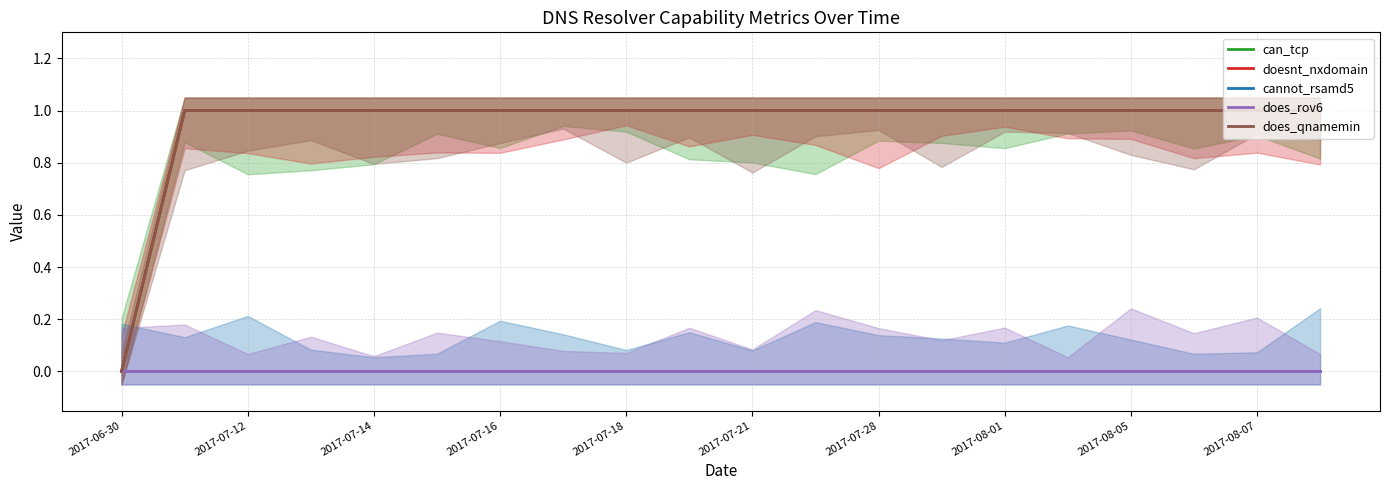

True or false: cannot_rsamd5 and doesnt_nxdomain intersect in this chart.

False